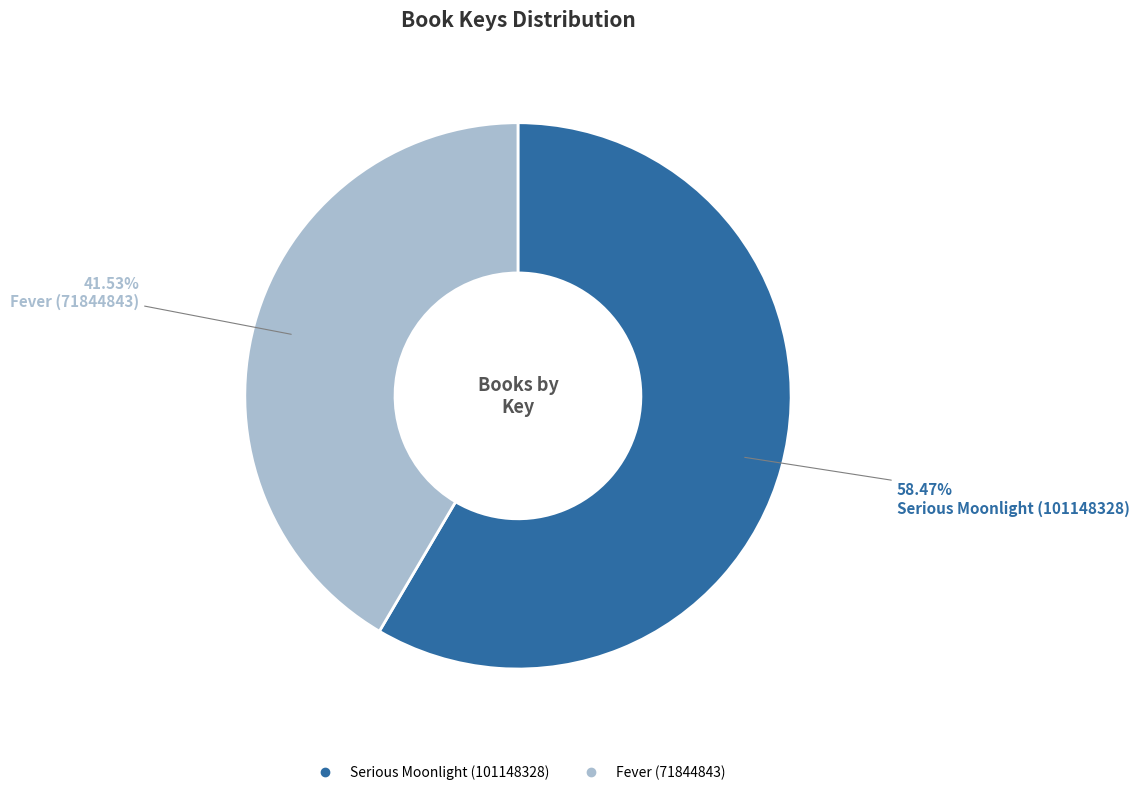

Is there any slice that represents more than half of the pie?

Yes